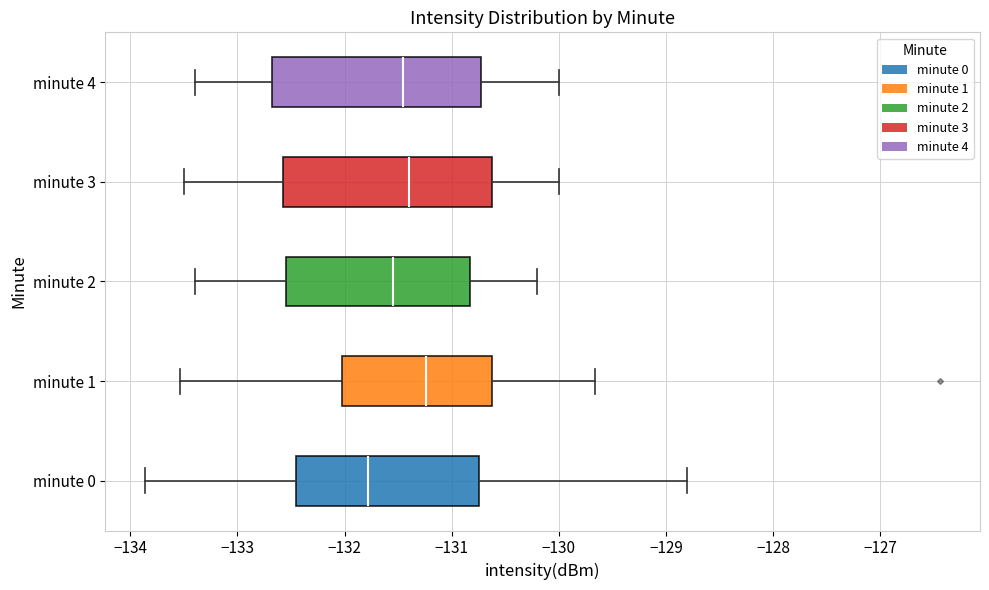

Which box has the furthest to the right median line?

minute 1